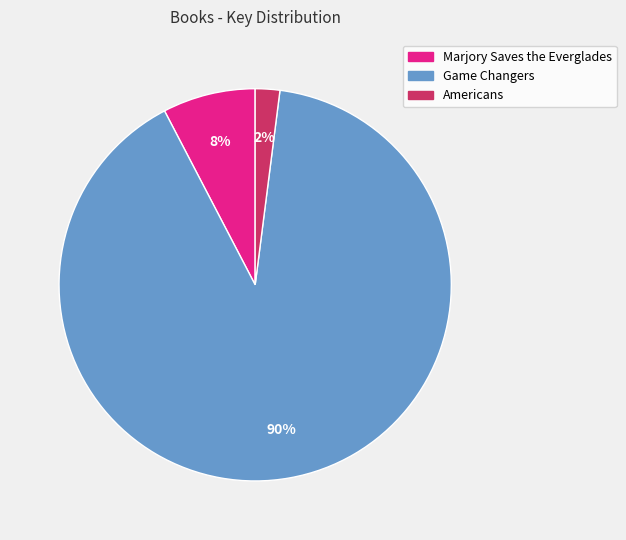

Count the number of slices in the pie.

3